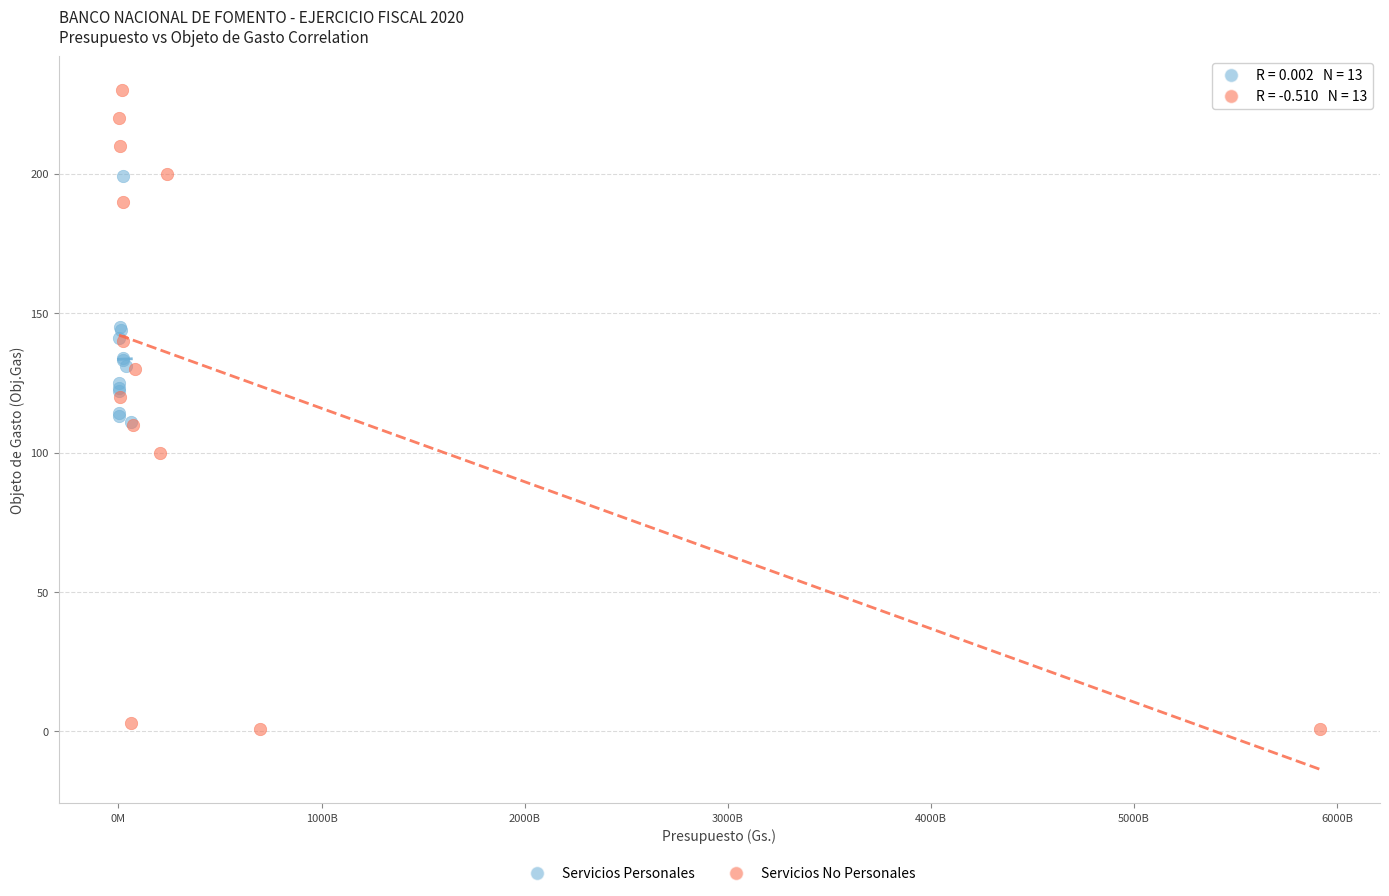

Which series reaches the minimum Y coordinate?

Servicios No Personales